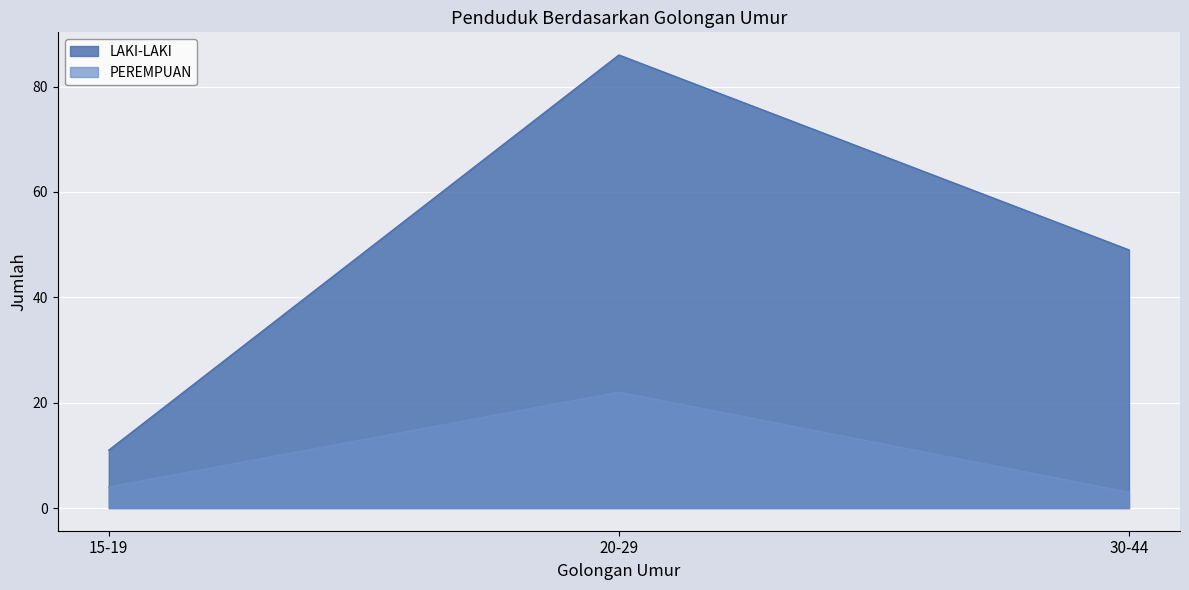

Which series has the largest range (max minus min)?

LAKI-LAKI